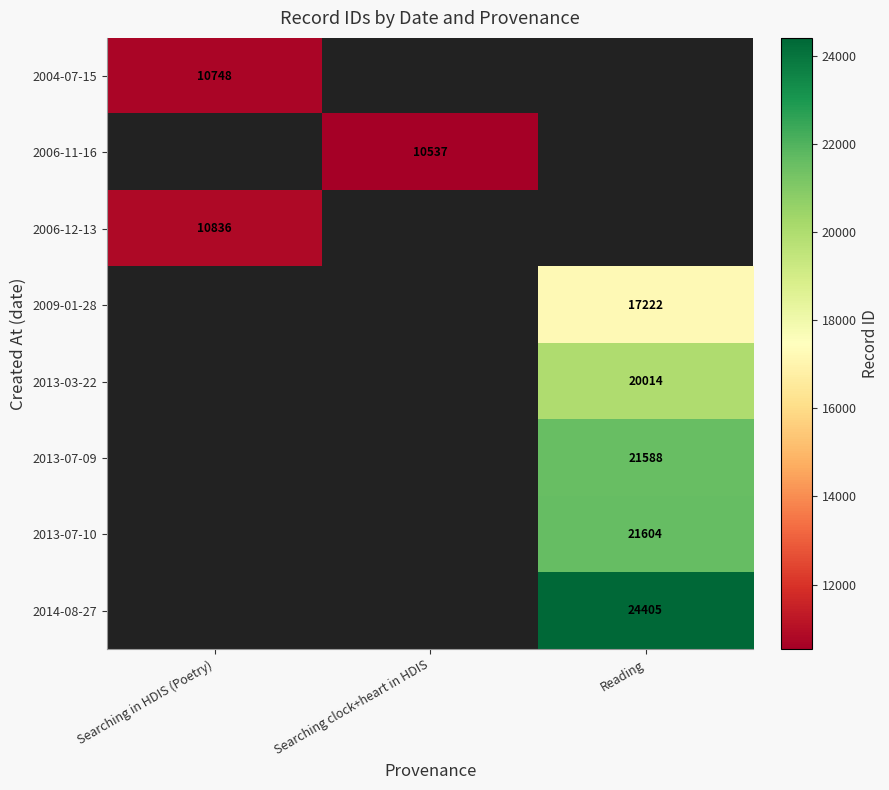

Is the value of 2009-01-28 at Reading greater than the value of 2006-12-13 at Searching in HDIS (Poetry)?

Yes